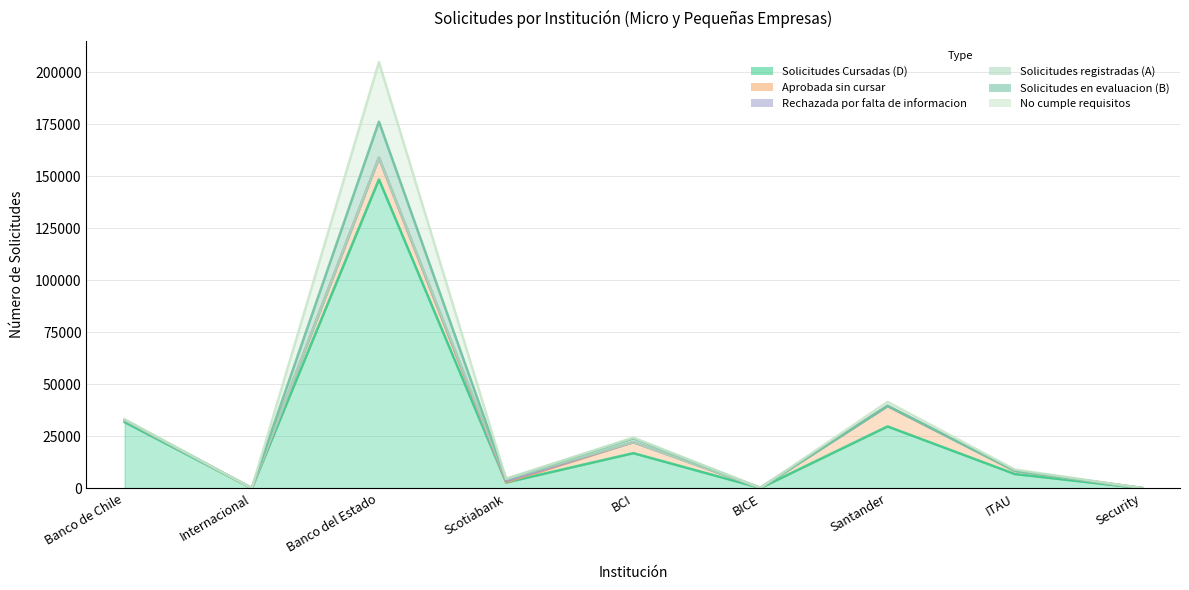

Which series has the largest total across all categories?

Solicitudes Cursadas (D)